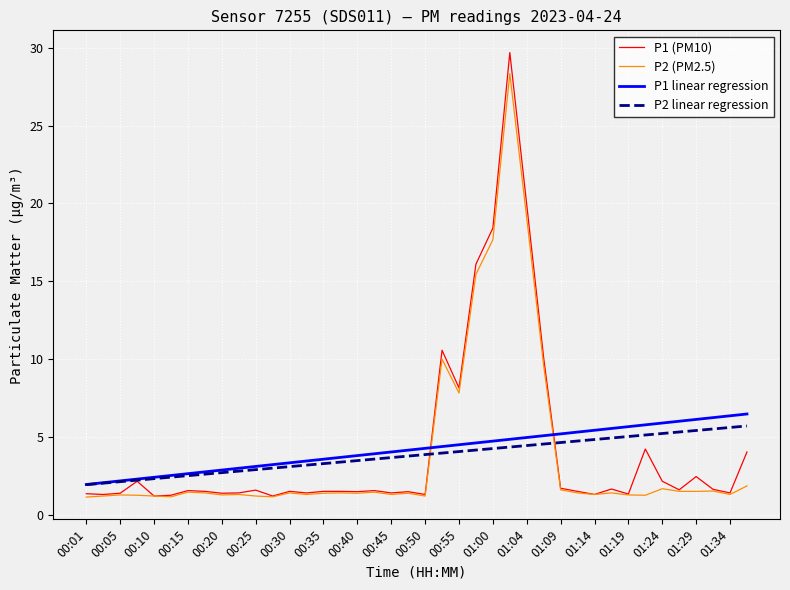

Which series has the largest range (max minus min)?

P1 (PM10)